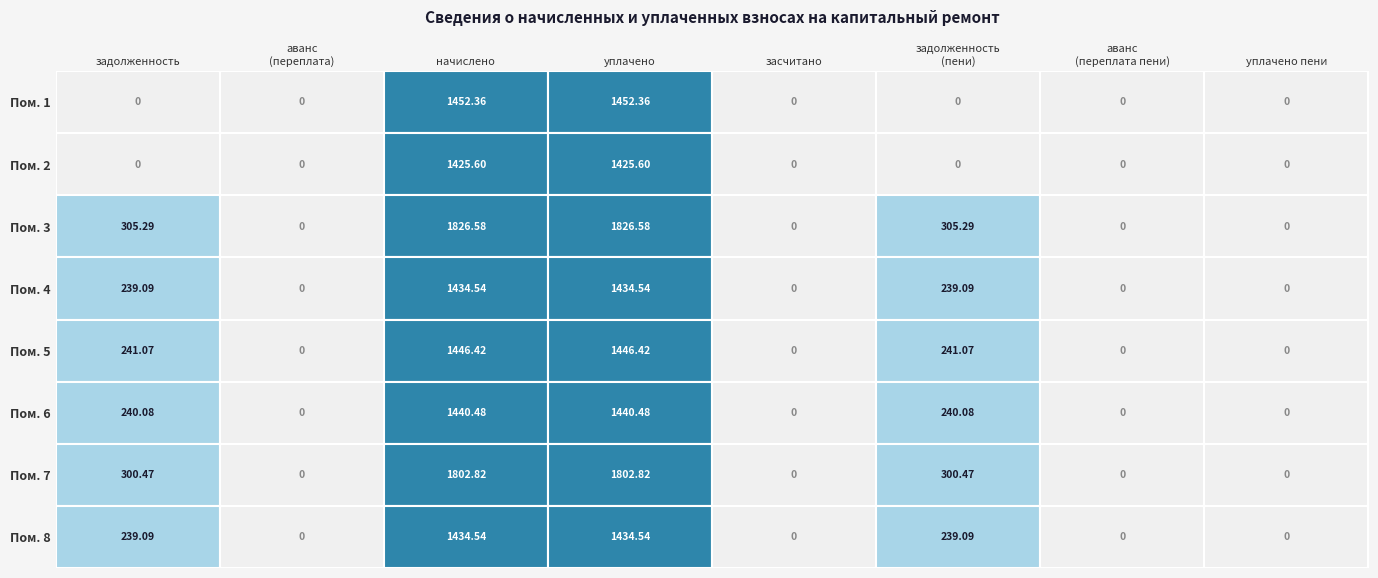

How many categories are shown in the chart?

8